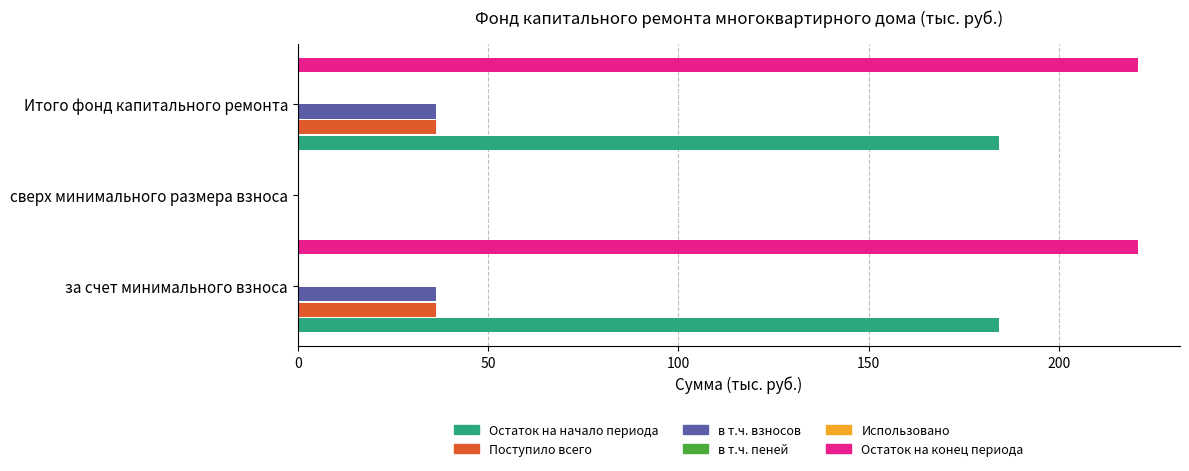

Reading left to right, extract all data points from this chart.

Остаток на начало периода: 184.3	0.0	184.3
Поступило всего: 36.4	0.0	36.4
в т.ч. взносов: 36.3	0.0	36.3
в т.ч. пеней: 0.1	0.0	0.1
Использовано: 0.1	0.1	0.1
Остаток на конец периода: 220.8	0.0	220.8